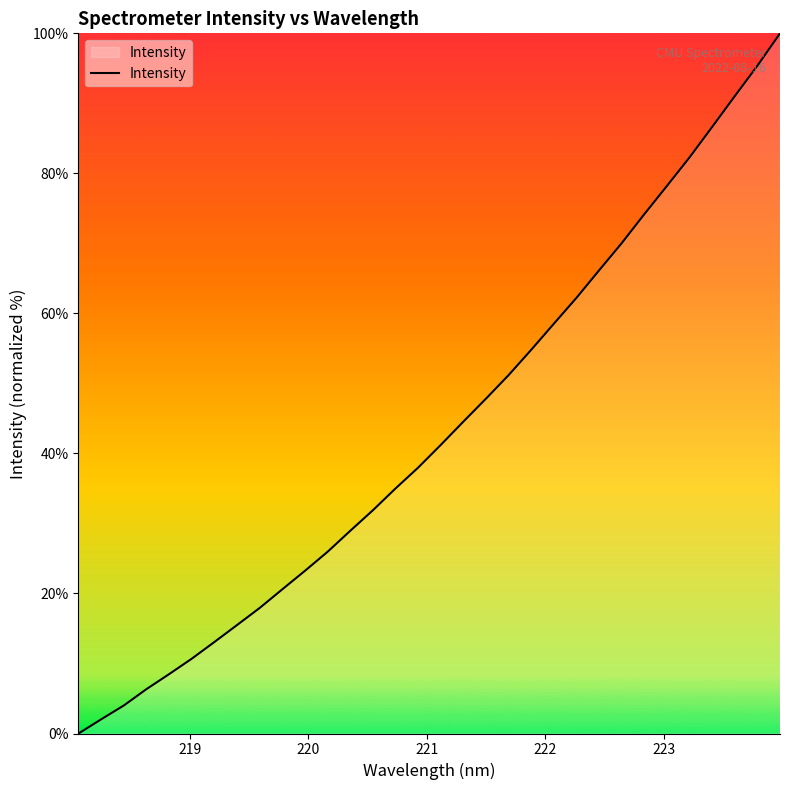

What is the maximum value shown in the chart?

100.0